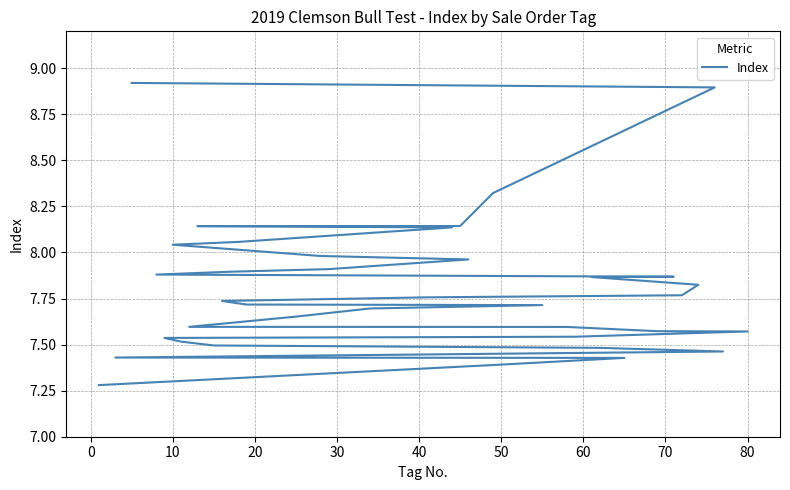

What is the smallest value displayed?

7.3